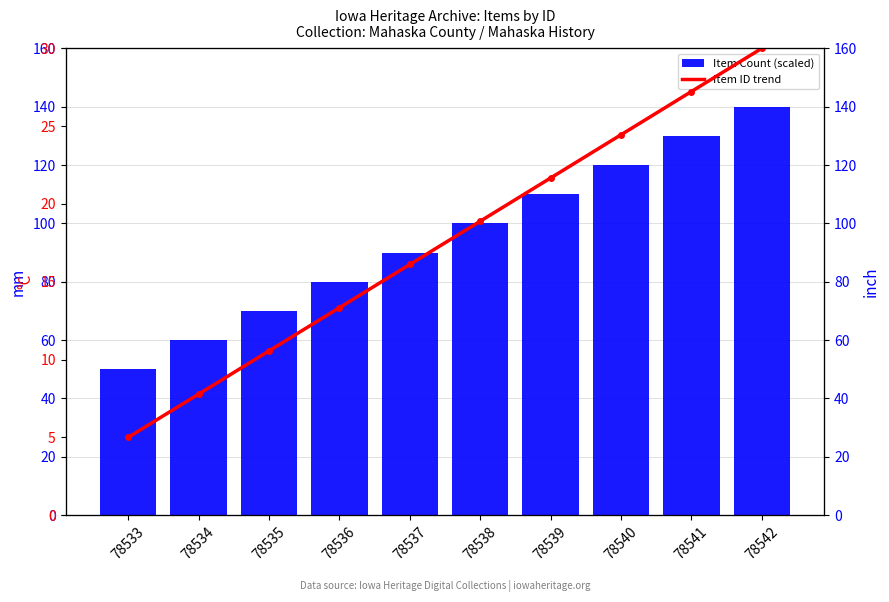

Reading left to right, extract all data points from this chart.

Item Count (scaled): 78533=50.0	78534=60.0	78535=70.0	78536=80.0	78537=90.0	78538=100.0	78539=110.0	78540=120.0	78541=130.0	78542=140.0
Item ID trend: 78533=5.0	78534=7.8	78535=10.6	78536=13.3	78537=16.1	78538=18.9	78539=21.7	78540=24.4	78541=27.2	78542=30.0